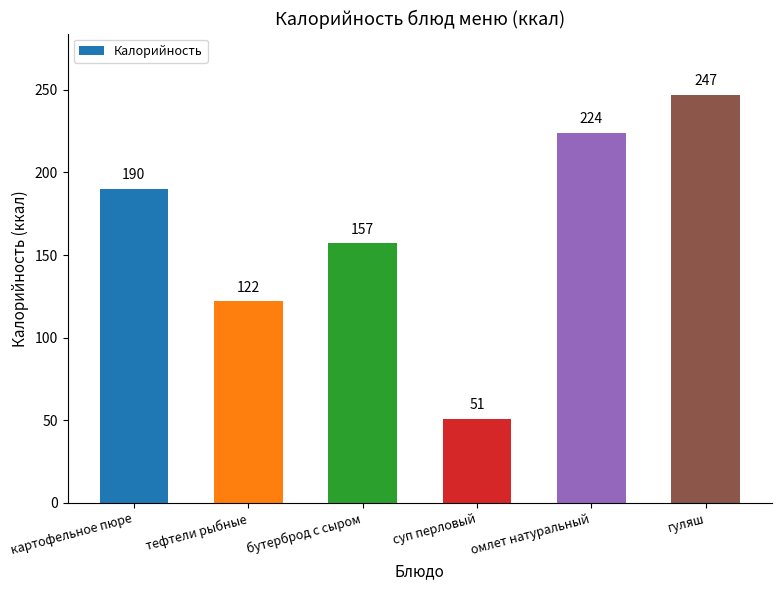

Between гуляш and тефтели рыбные, which is larger?

гуляш